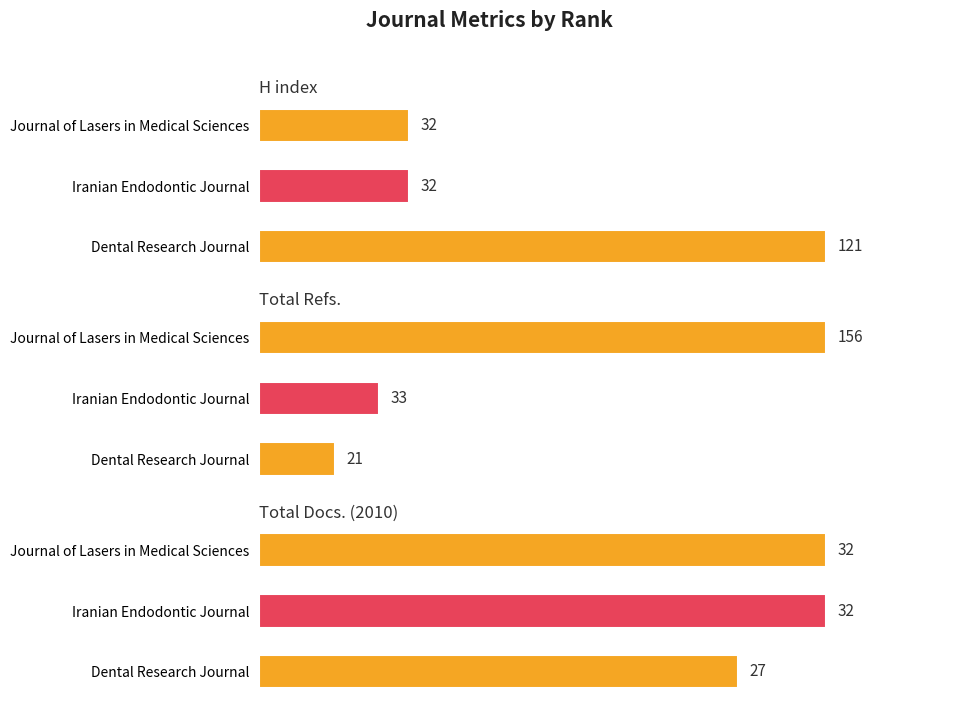

What are all the series names shown in the legend?

H index, Total Refs., Total Docs. (2010)